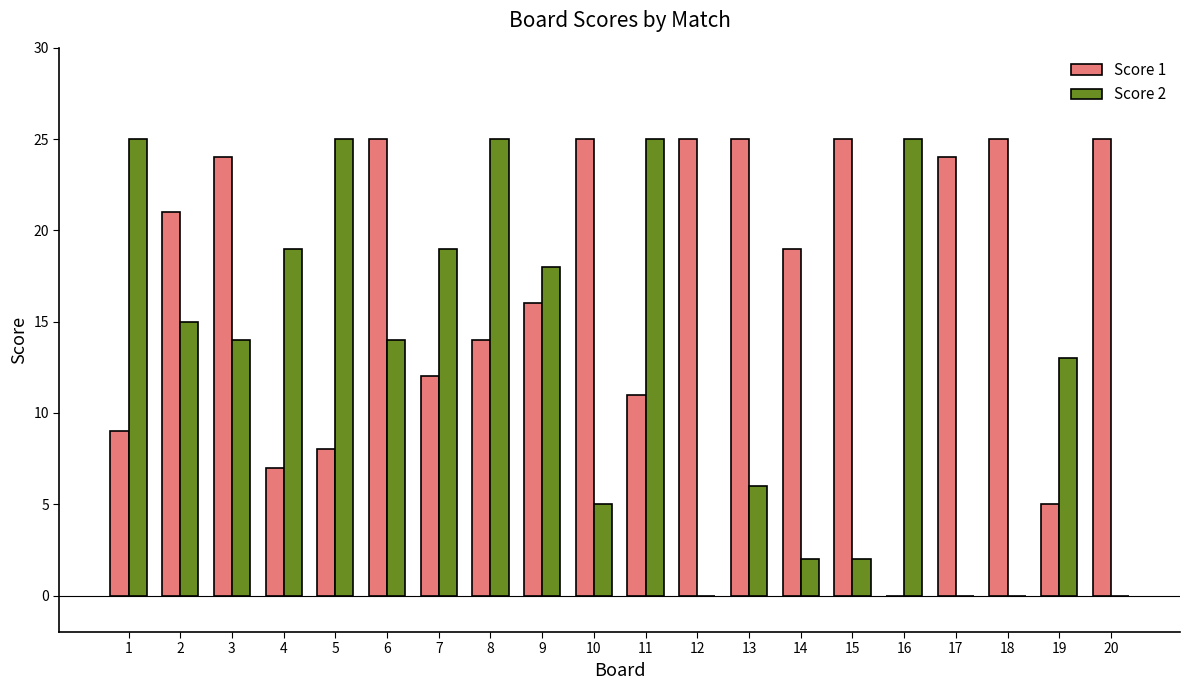

Reading left to right, transcribe all the data shown in this chart.

Score 1: 1=9	2=21	3=24	4=7	5=8	6=25	7=12	8=14	9=16	10=25	11=11	12=25	13=25	14=19	15=25	16=0	17=24	18=25	19=5	20=25
Score 2: 1=25	2=15	3=14	4=19	5=25	6=14	7=19	8=25	9=18	10=5	11=25	12=0	13=6	14=2	15=2	16=25	17=0	18=0	19=13	20=0